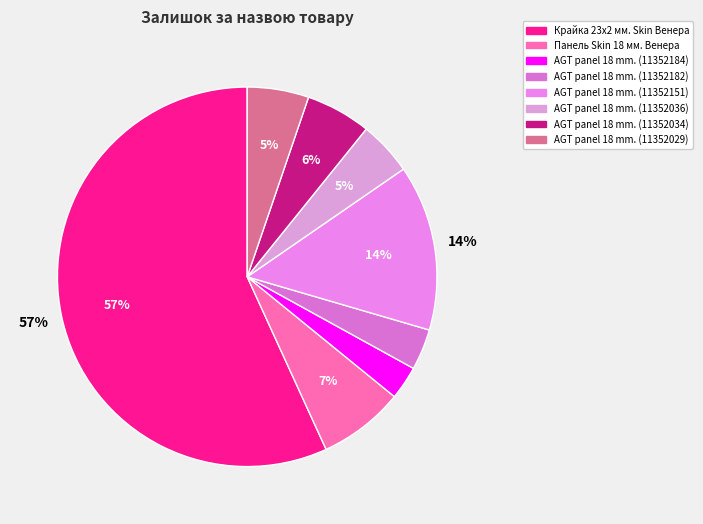

To the nearest percent, what portion does AGT panel 18 mm. (11352036) represent?

5%